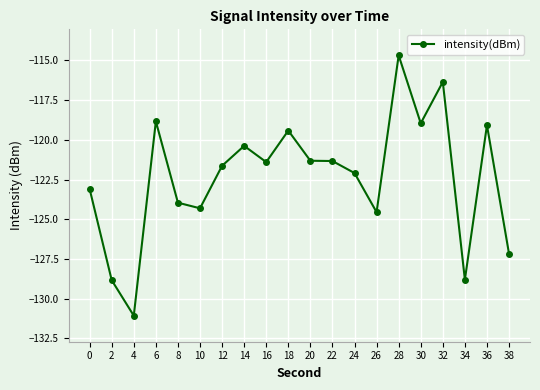

The chart shows a value of -182.0 at 38. True or false?

False